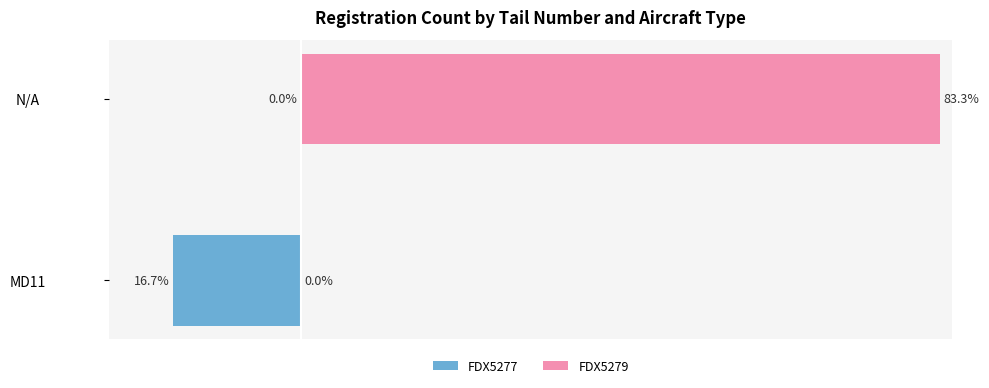

What is the value of the FDX5277 bar at the 1st from the left?

-16.7